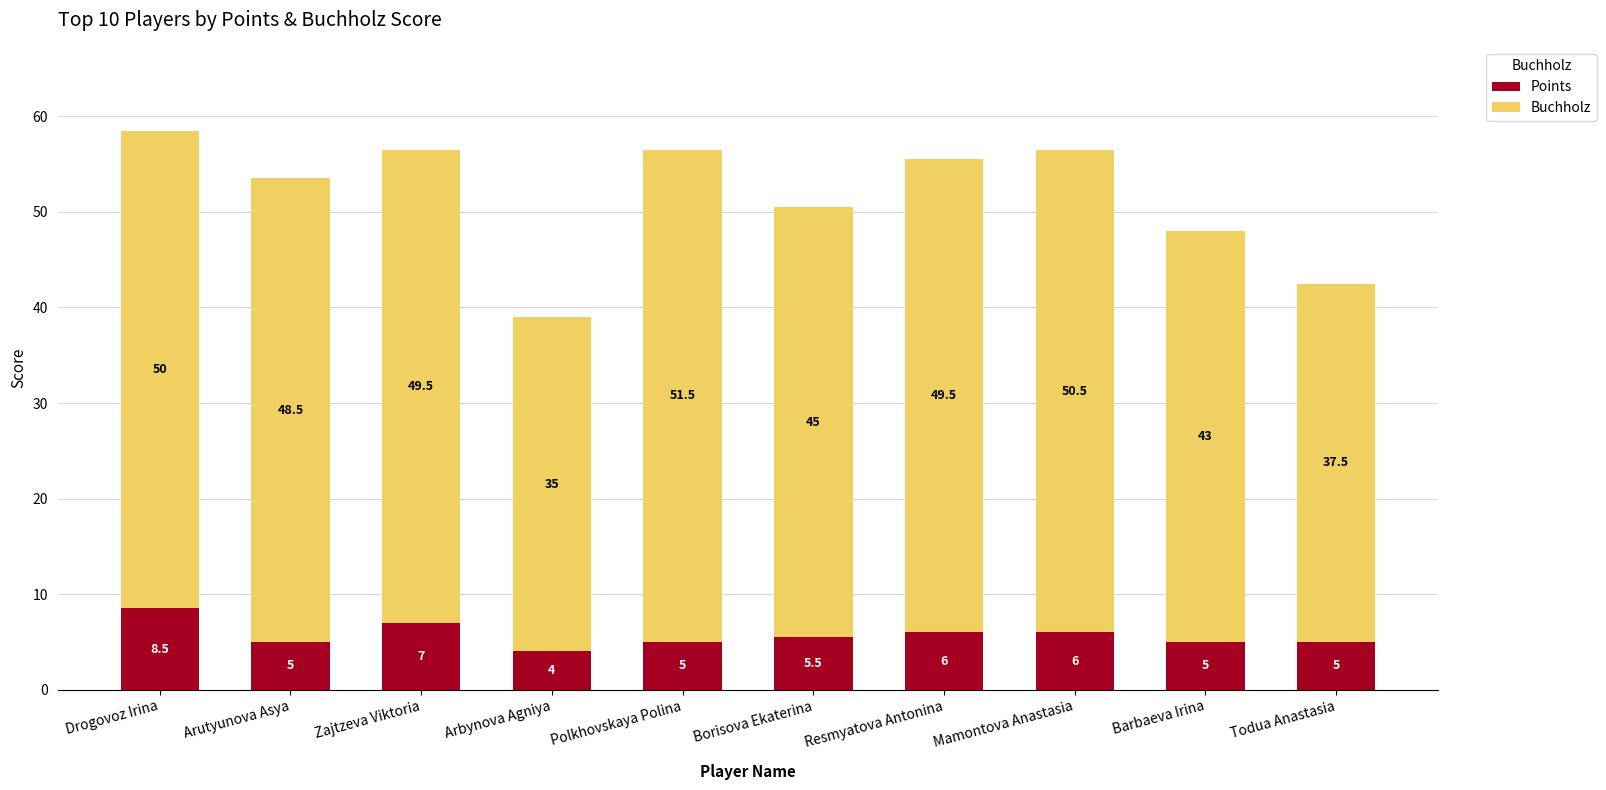

What is the minimum value for Points?

4.0